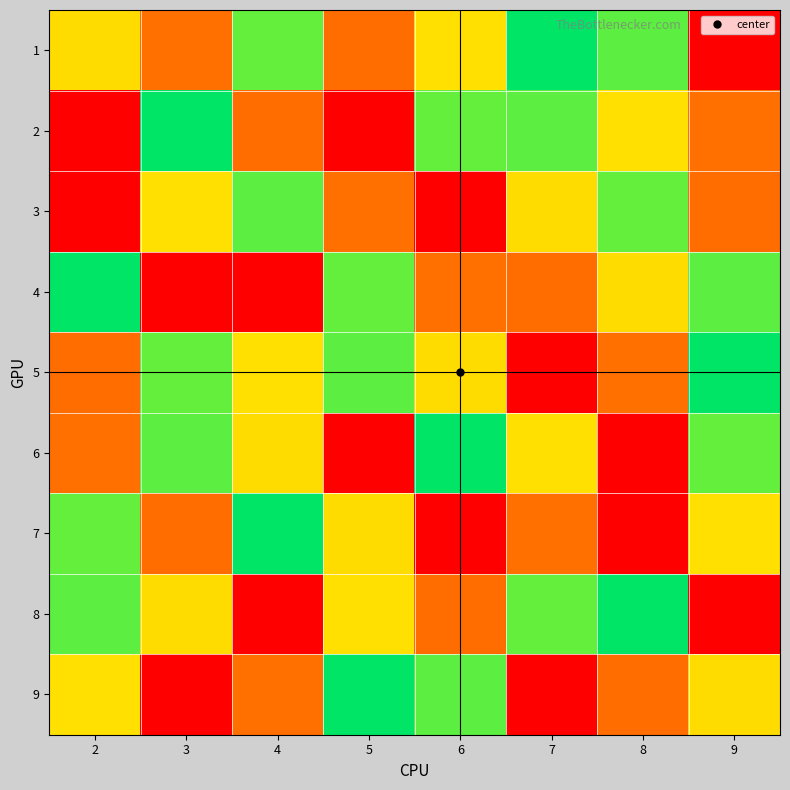

Which series has the largest total across all categories?

5